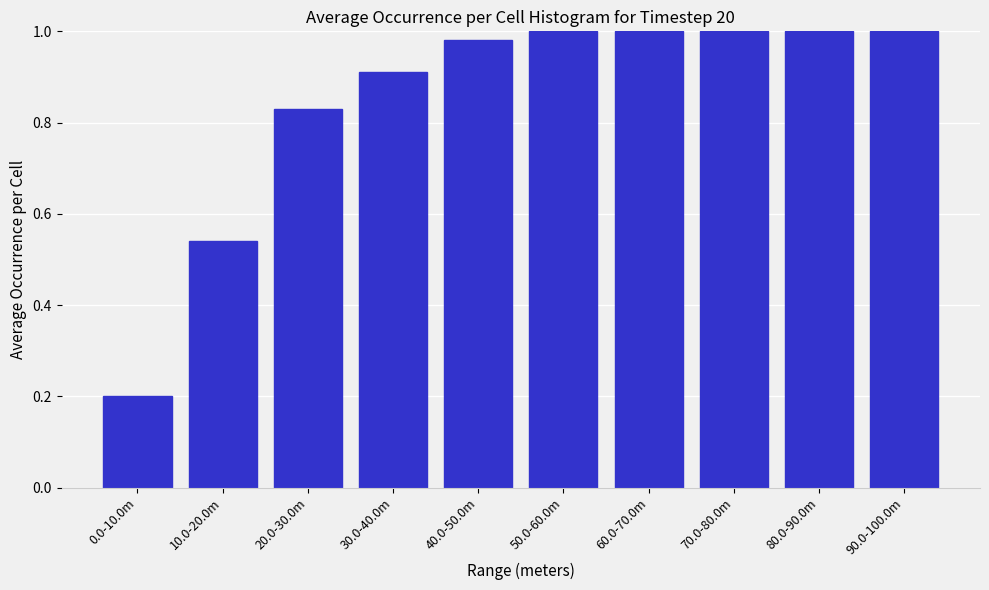

What is the label of the 8th bar from the left?

70.0-80.0m